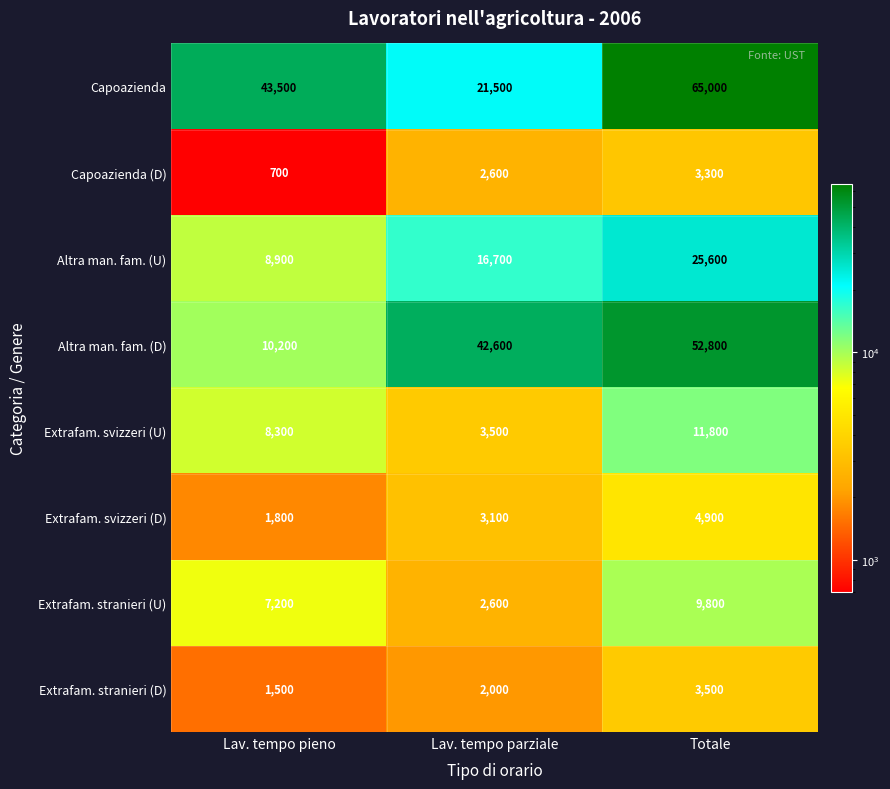

What is the highest value of the Extrafam. stranieri (U) series?

9800